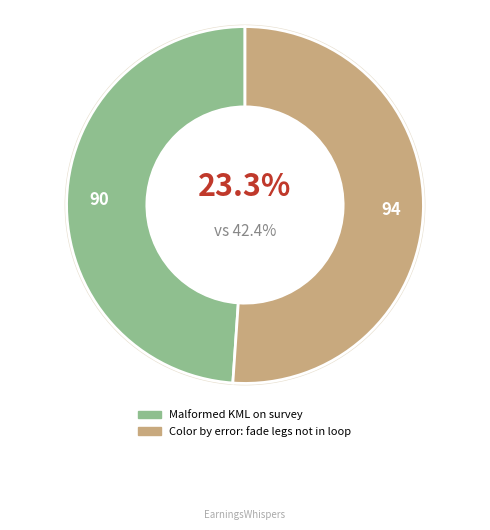

True or false: Color by error: fade legs not in loop accounts for 51% of the total.

True